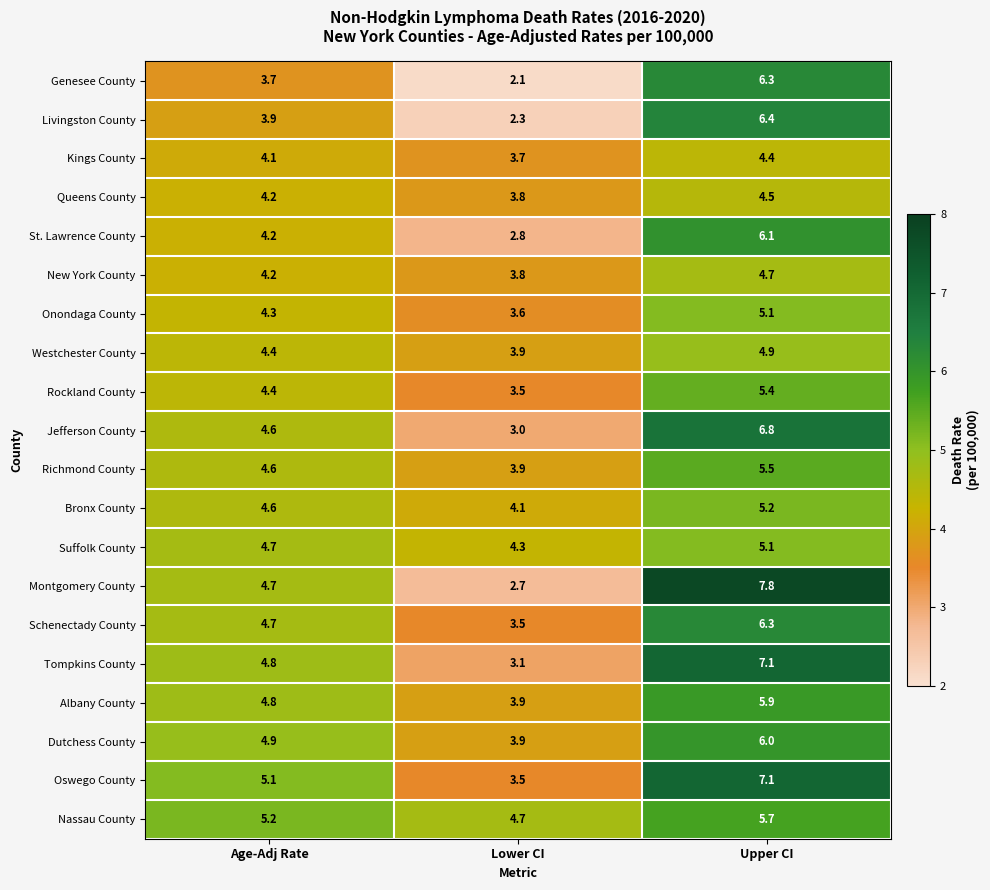

Which label corresponds to the largest value in the chart?

Upper CI